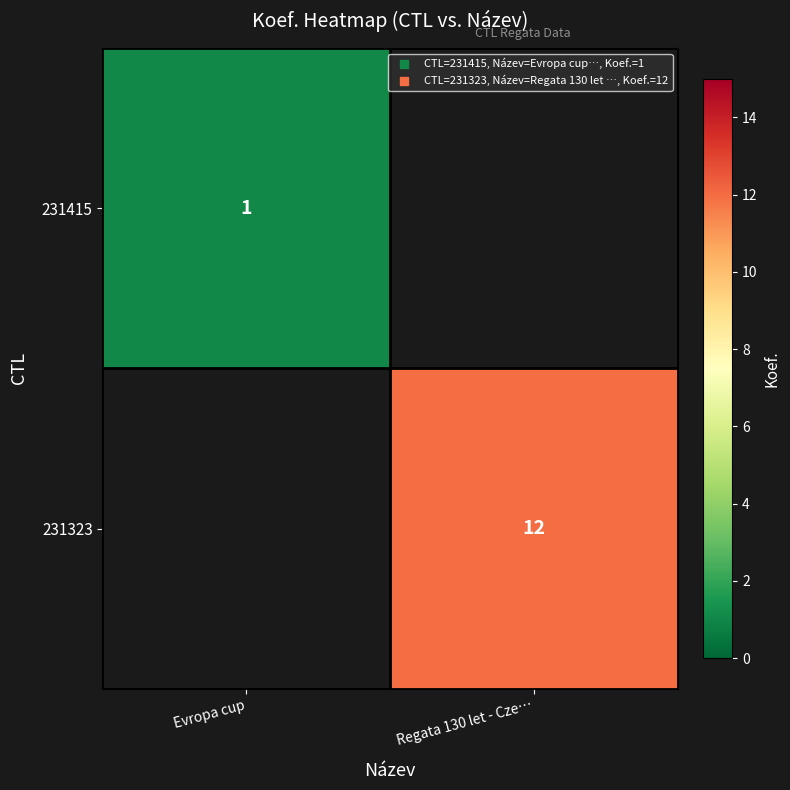

At which label does 231415 reach its minimum?

Regata 130 let - Cze…